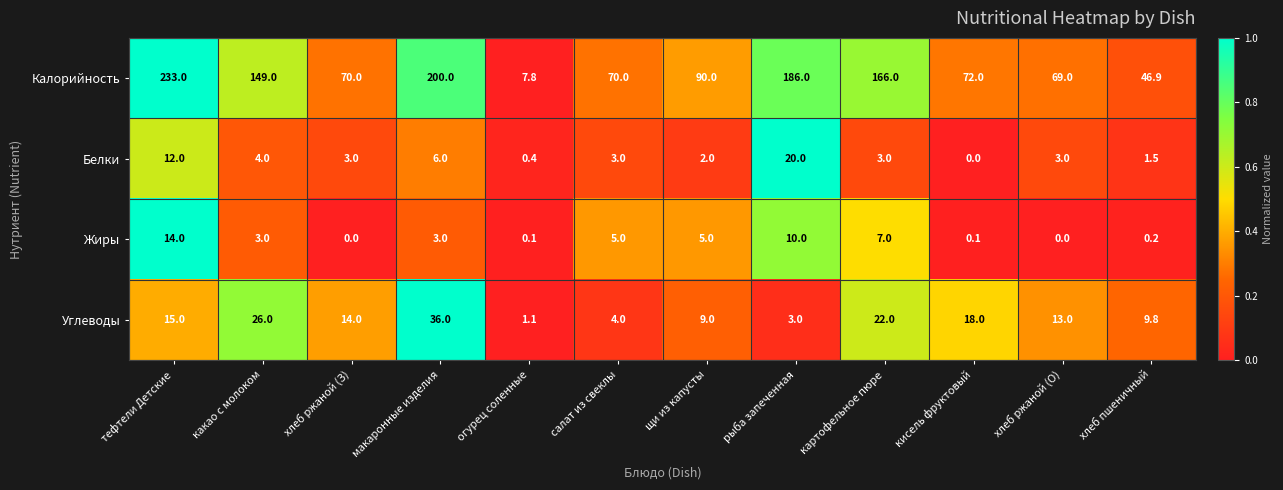

Rank the series at рыба запеченная from lowest to highest value.

Углеводы, Жиры, Белки, Калорийность